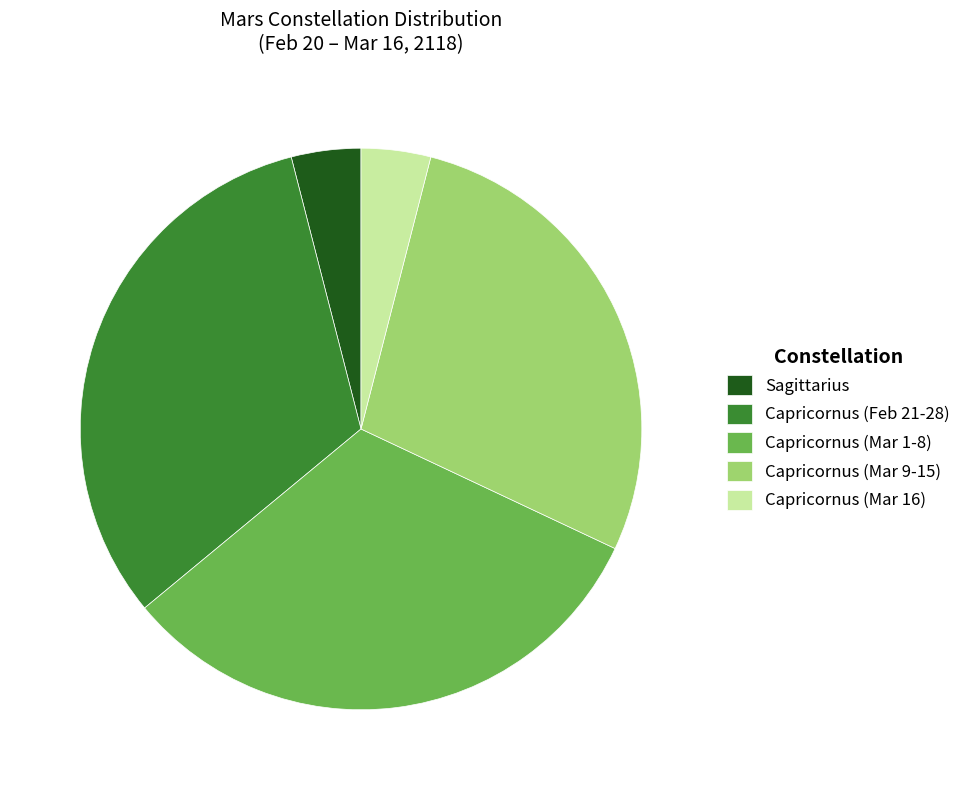

Is the sum of Capricornus (Mar 16) and Capricornus (Mar 9-15) greater than half?

No